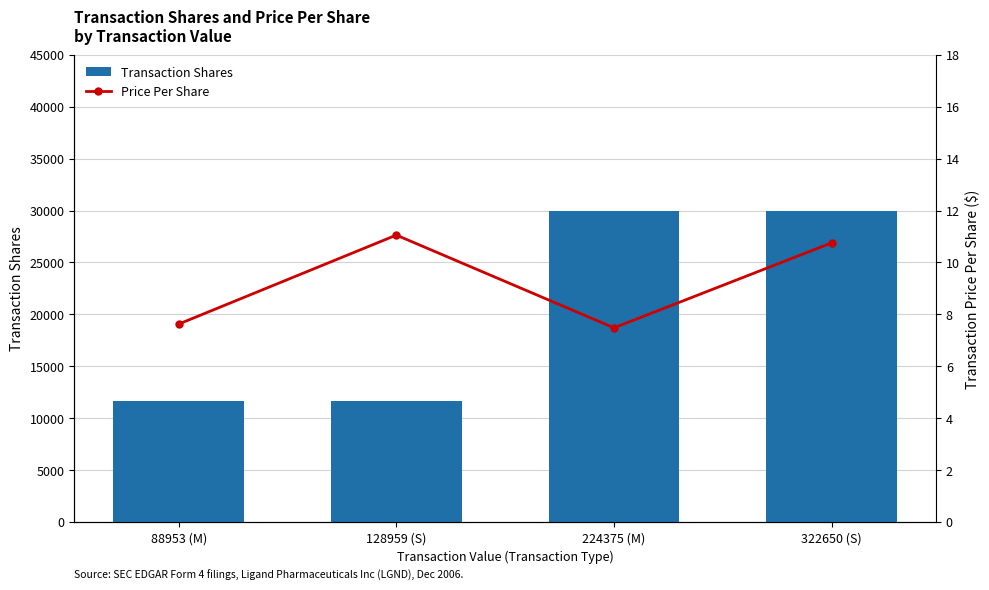

At which category is the sum across all series the highest?

322650 (S)